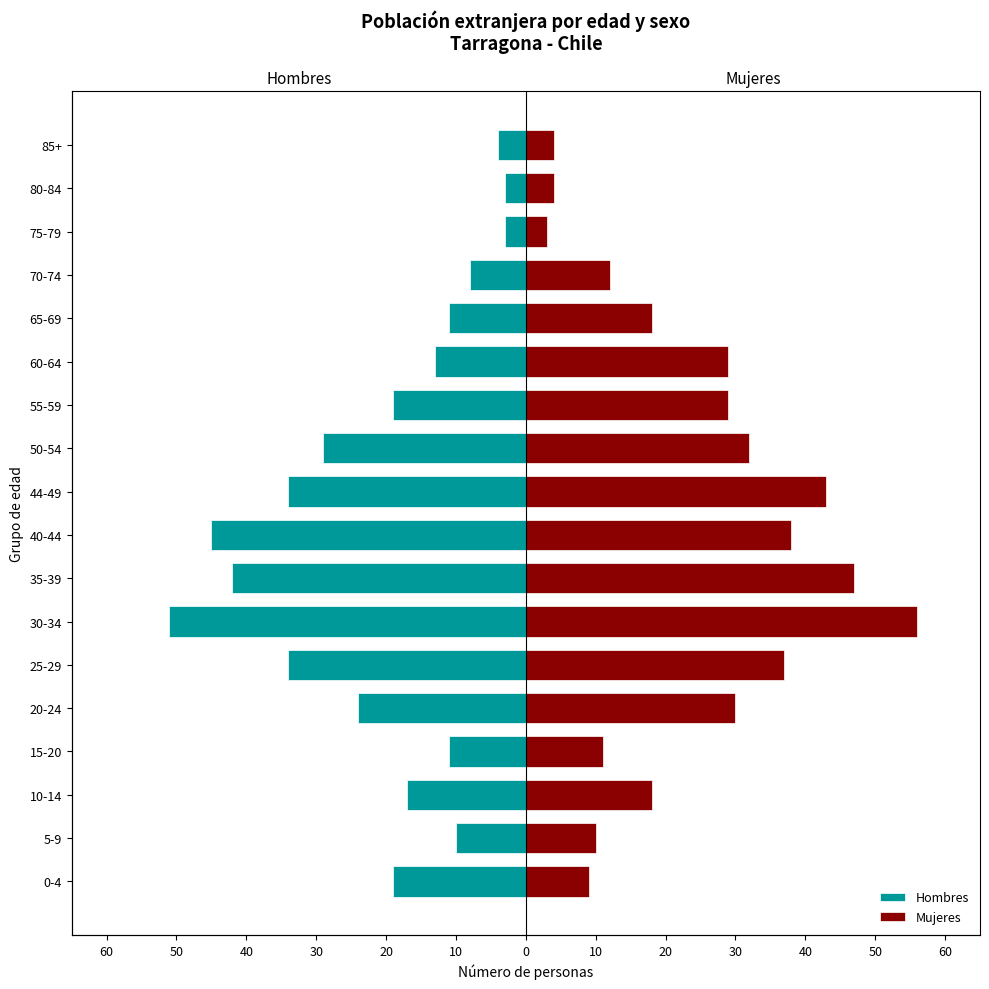

The value of Hombres at 65-69 is -18. True or false?

False